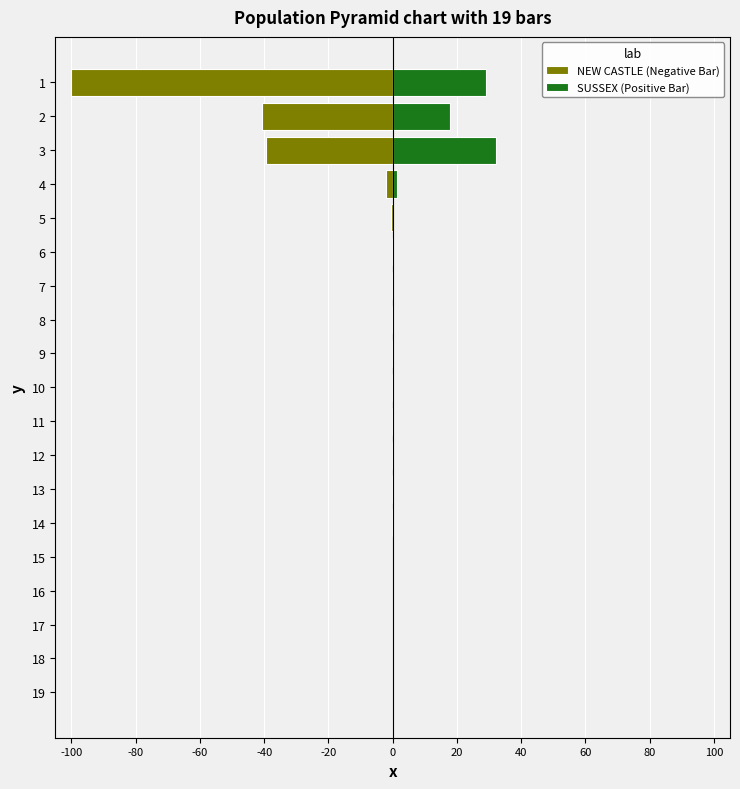

How many bars are there in each group?

2